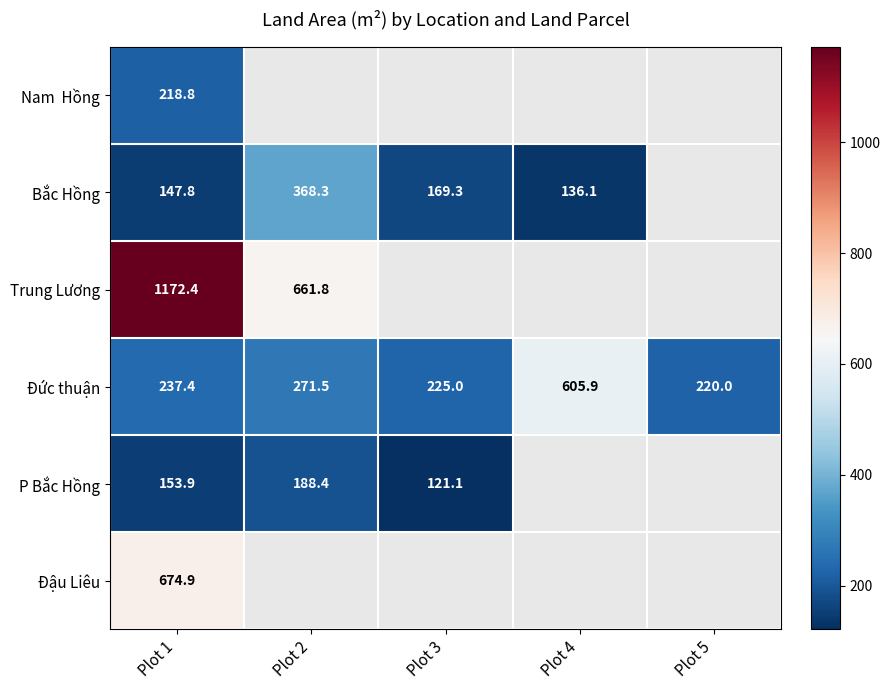

At which category is the sum across all series the highest?

Plot 1